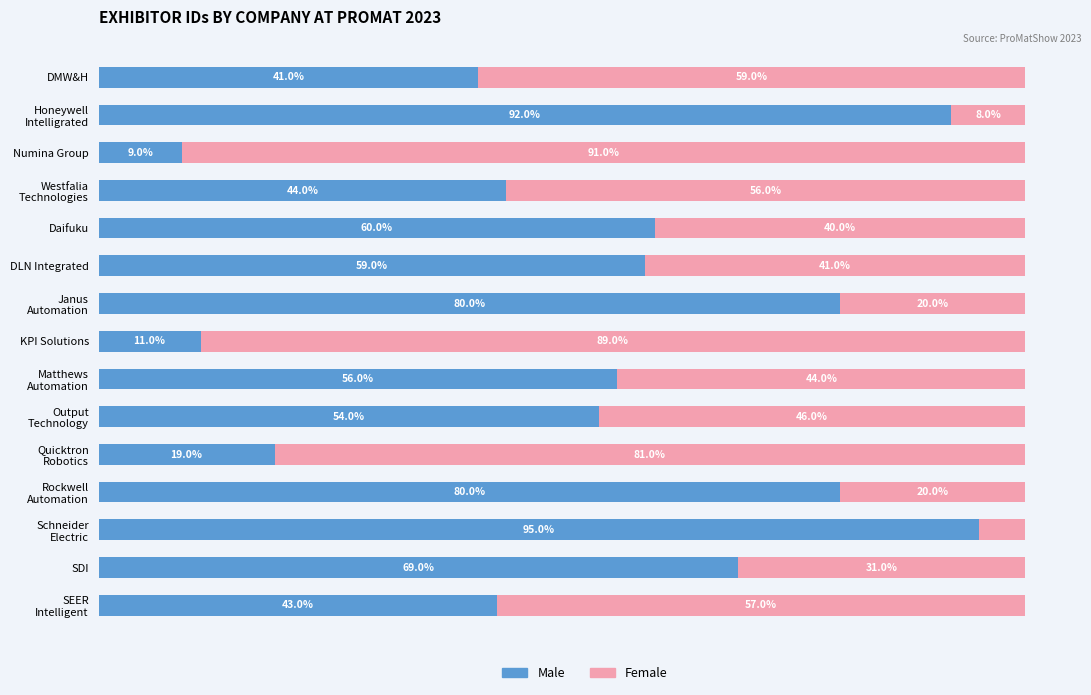

What are all the series names shown in the legend?

Male, Female